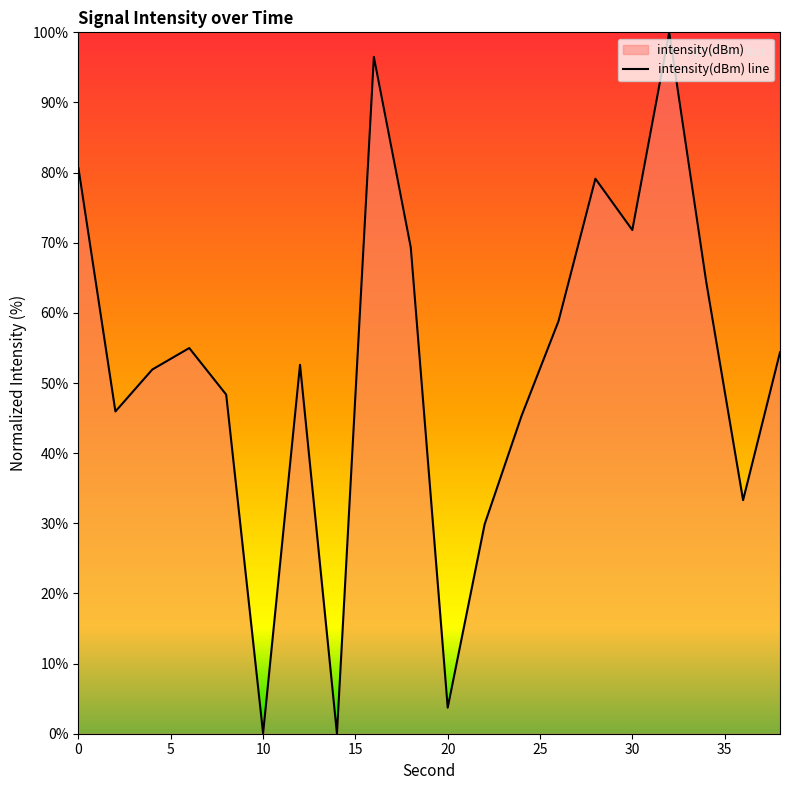

The value at 28 is 132.2. True or false?

False